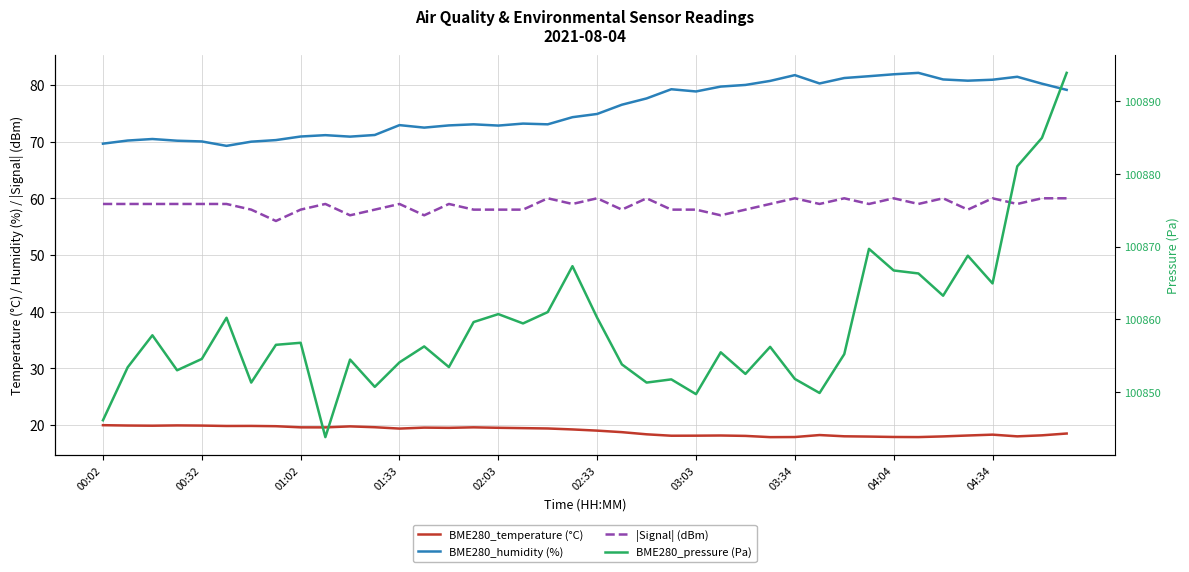

At which label is BME280_pressure (Pa) closest to 100868?

19